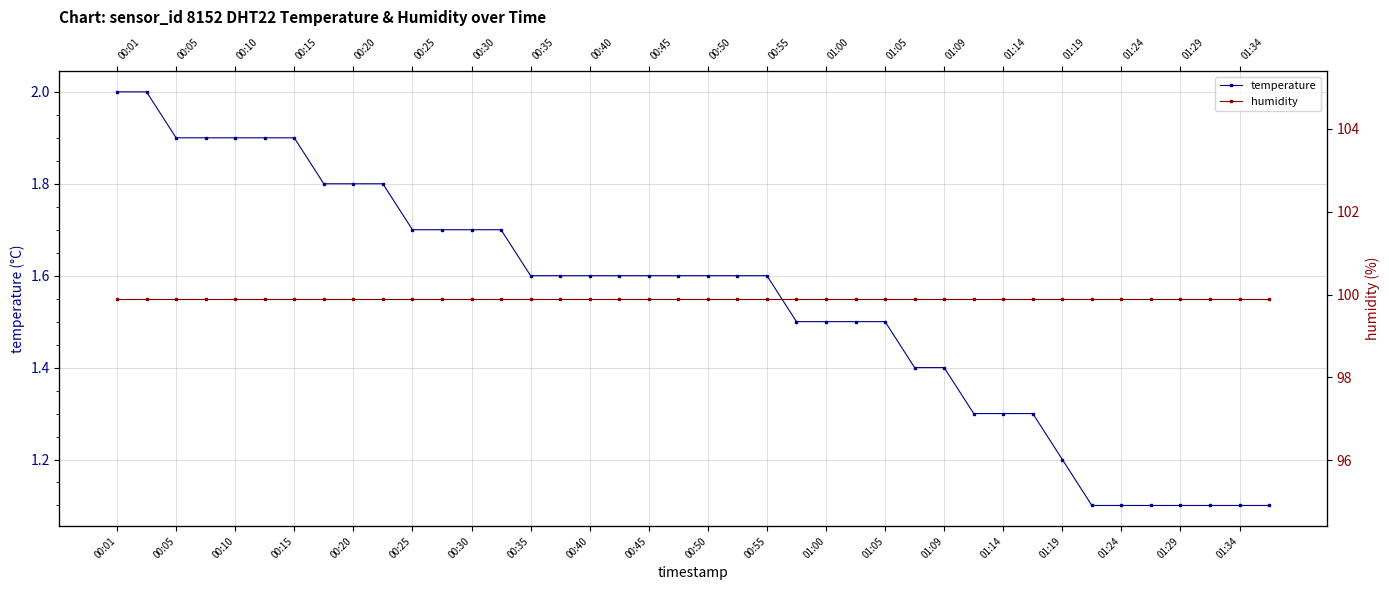

What is the highest value of the temperature series?

2.0